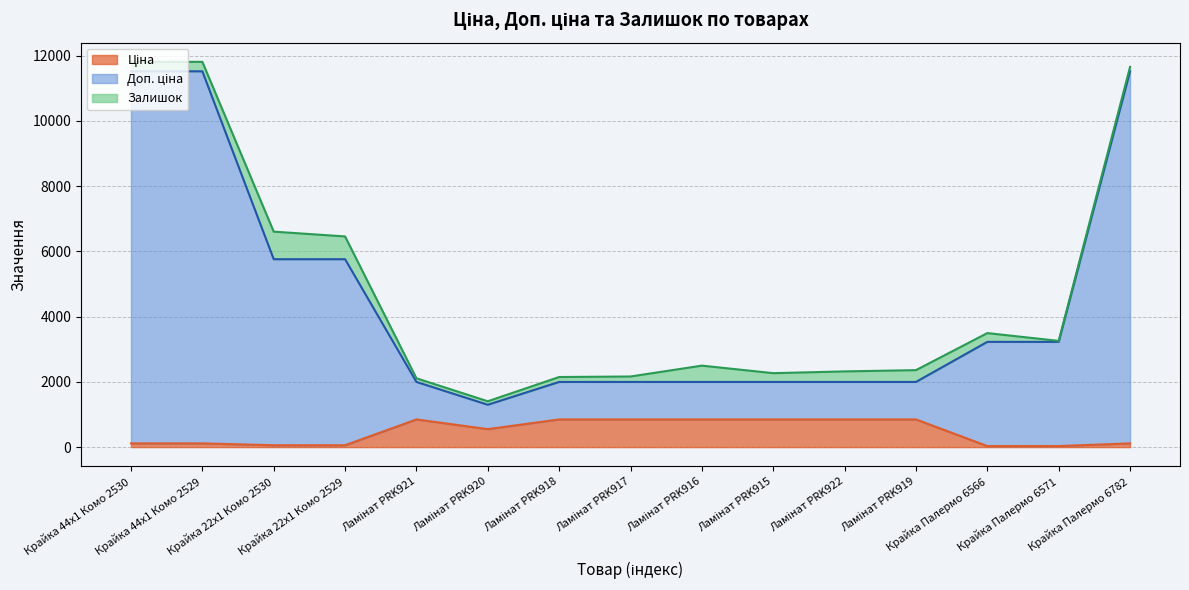

At which category is the sum across all series the highest?

Крайка 44x1 Комо 2530